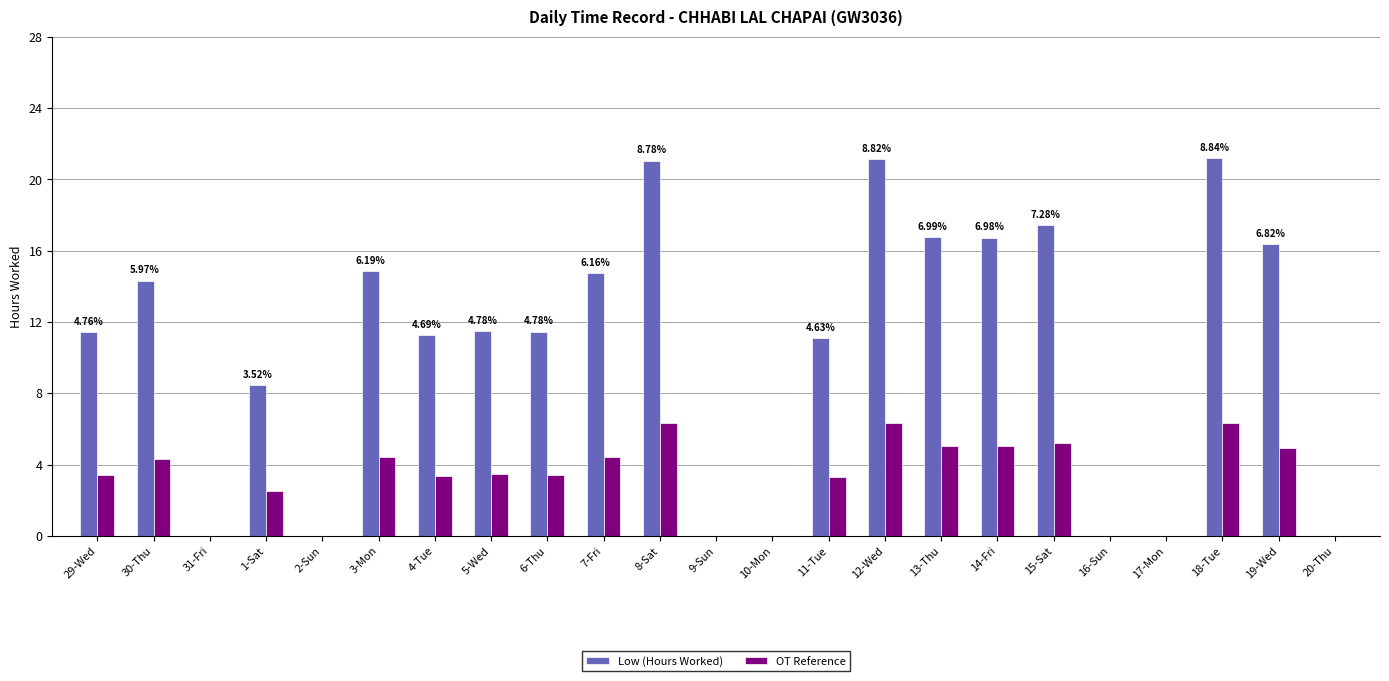

True or false: Low (Hours Worked) has a value of 16.7 at 14-Fri.

True